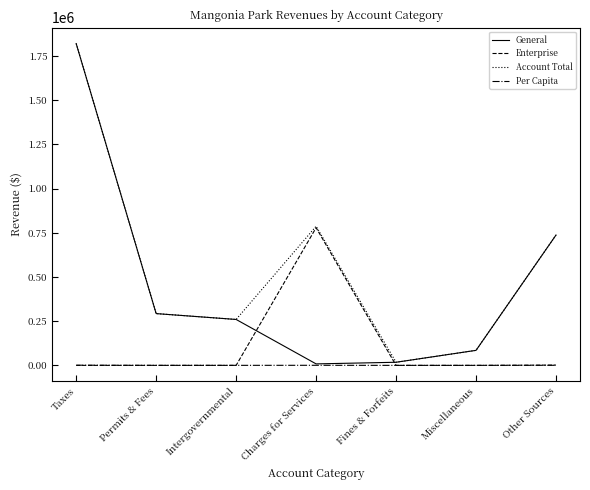

What is the greatest value displayed?

1820244.0